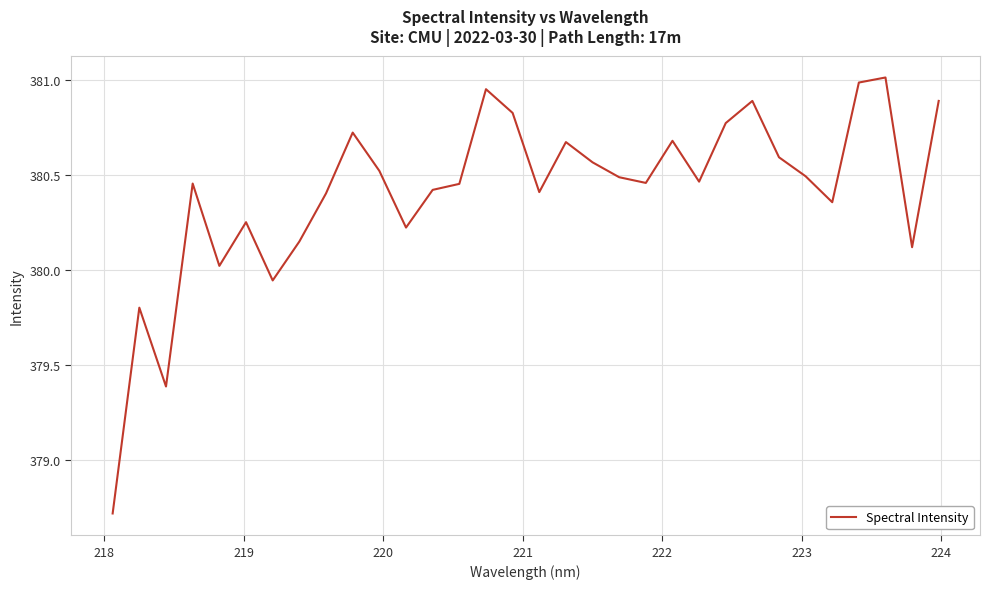

Is this an area chart (filled region under the line)?

No